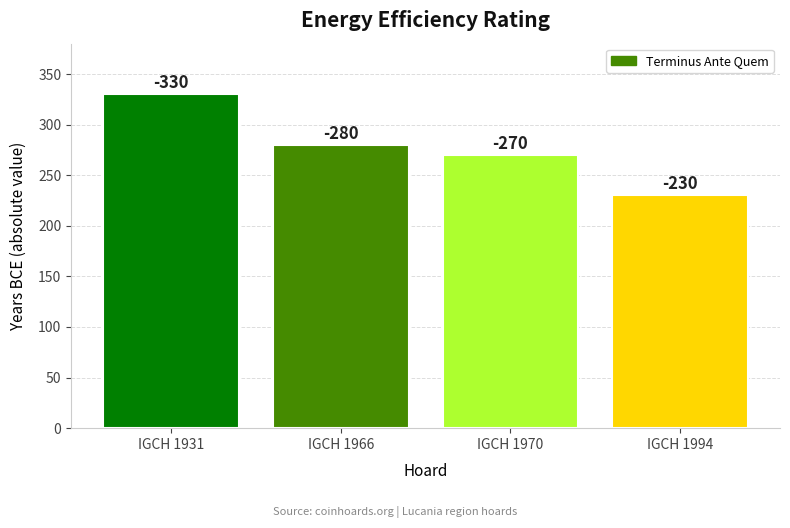

At which label is the value closest to 280?

IGCH 1966